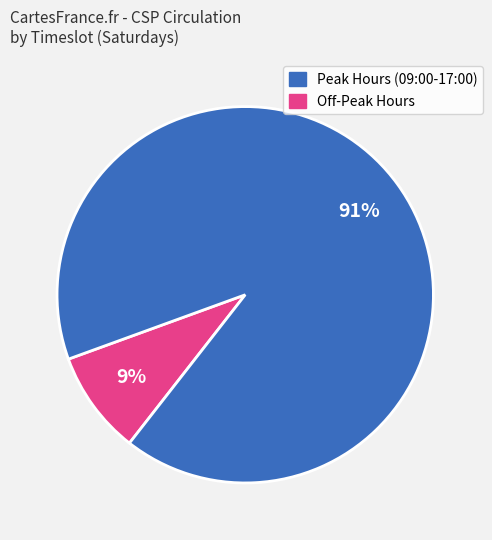

To the nearest percent, what is the difference between the largest and smallest slice percentages?

82%